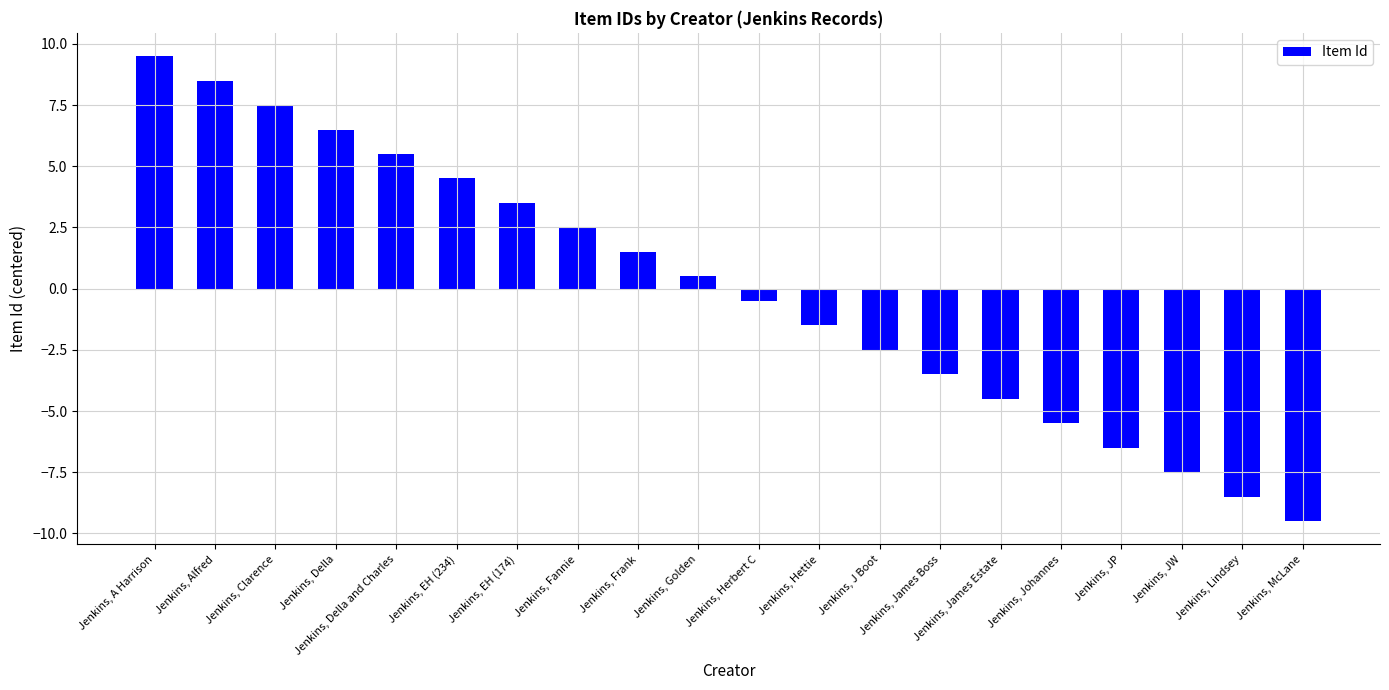

Reading right to left, transcribe all the data shown in this chart.

Jenkins, McLane=-9.5	Jenkins, Lindsey=-8.5	Jenkins, JW=-7.5	Jenkins, JP=-6.5	Jenkins, Johannes=-5.5	Jenkins, James Estate=-4.5	Jenkins, James Boss=-3.5	Jenkins, J Boot=-2.5	Jenkins, Hettie=-1.5	Jenkins, Herbert C=-0.5	Jenkins, Golden=0.5	Jenkins, Frank=1.5	Jenkins, Fannie=2.5	Jenkins, EH (174)=3.5	Jenkins, EH (234)=4.5	Jenkins, Della and Charles=5.5	Jenkins, Della=6.5	Jenkins, Clarence=7.5	Jenkins, Alfred=8.5	Jenkins, A Harrison=9.5